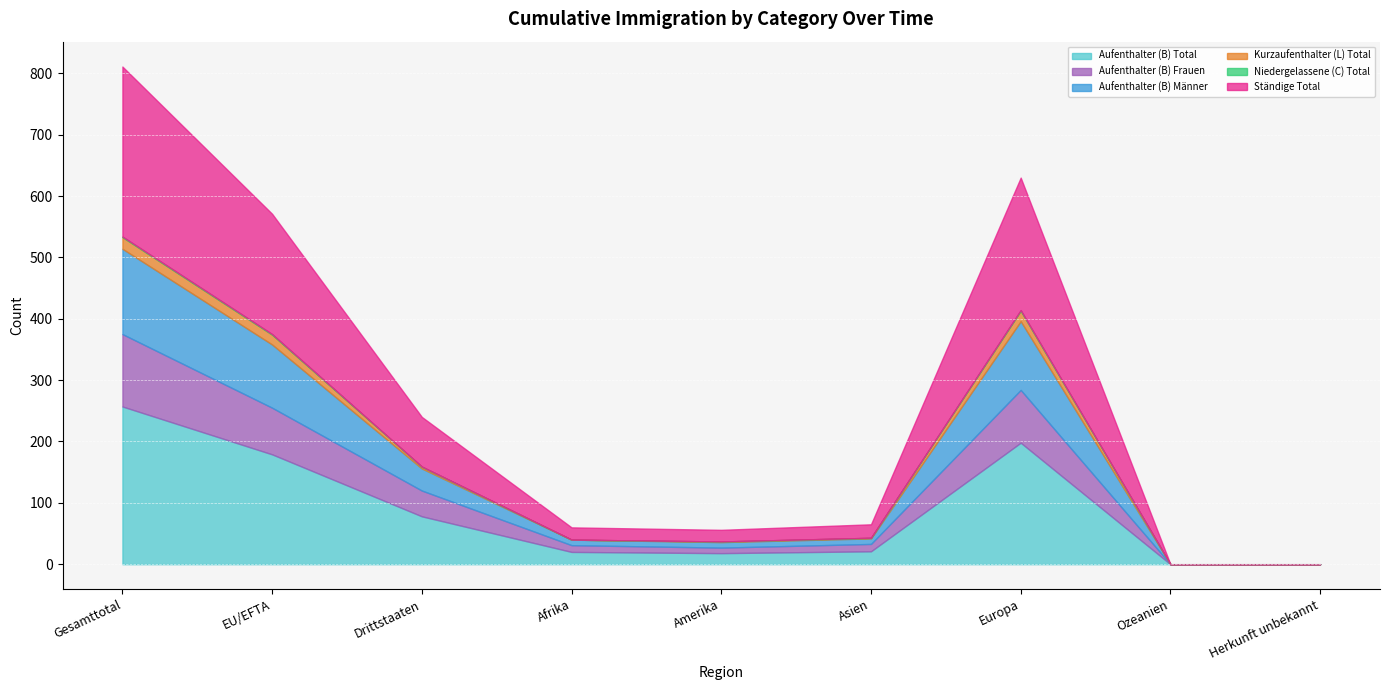

What is the difference between the maximum and minimum values in the Aufenthalter (B) Männer series?

139